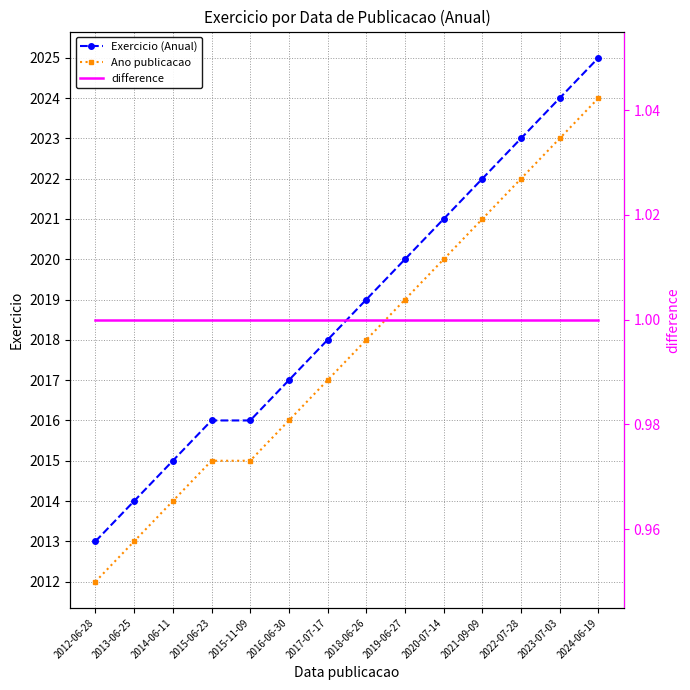

Between 2024-06-19 and 2015-06-23, which is larger?

2024-06-19